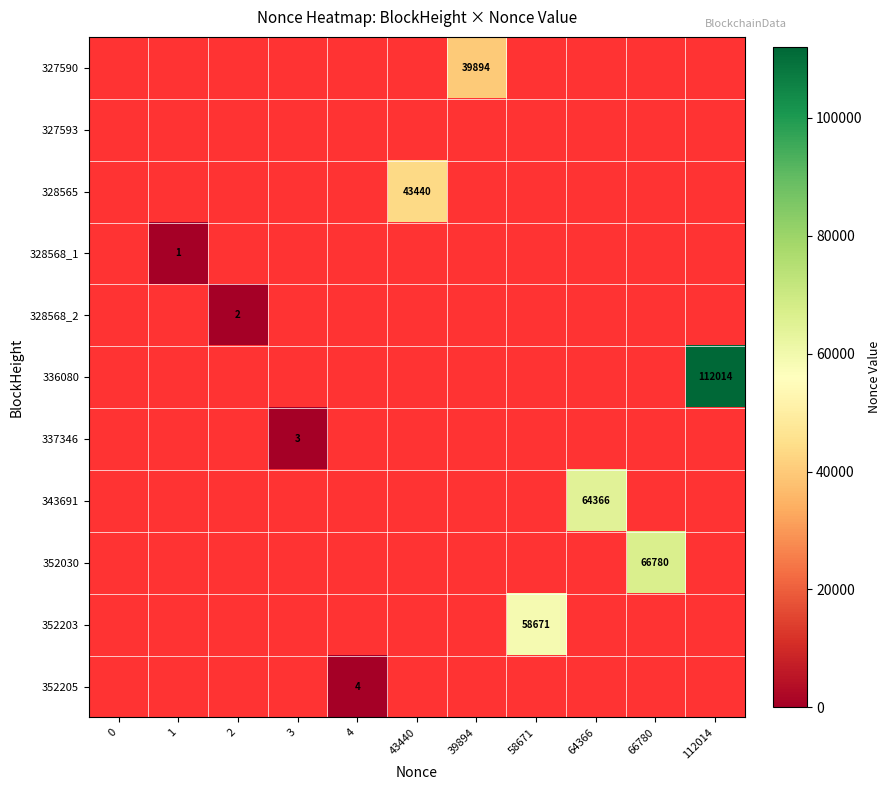

True or false: 352205 has a value of 6.3 at 4.

False